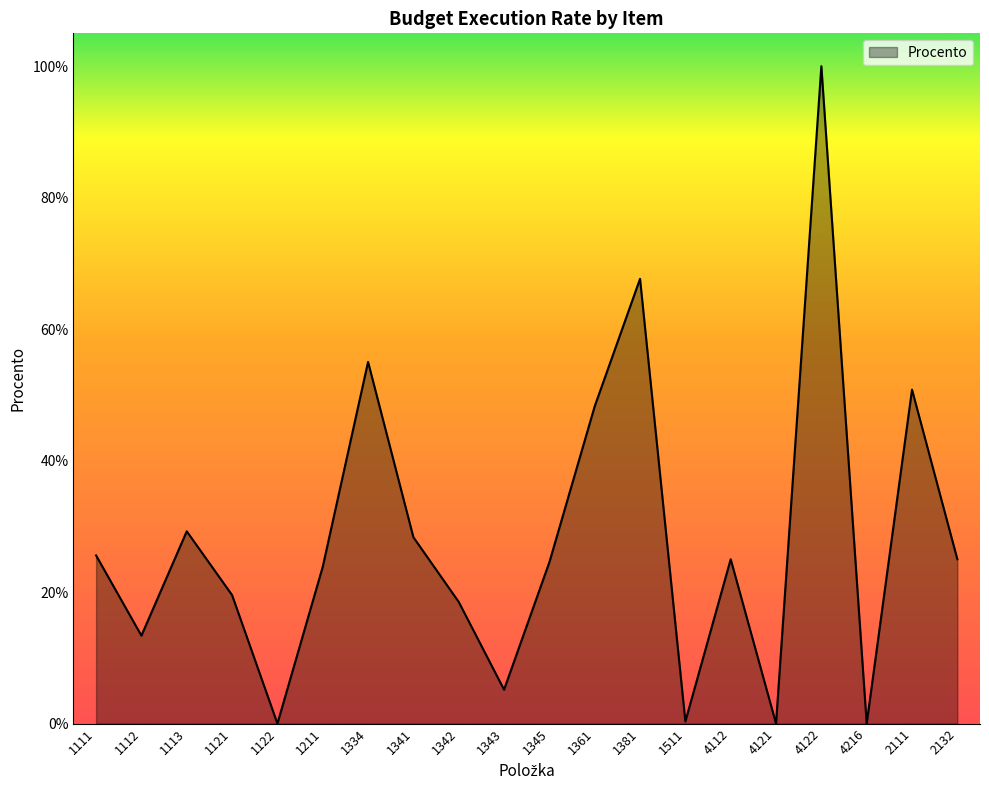

The value at 1381 is 0.7. True or false?

True